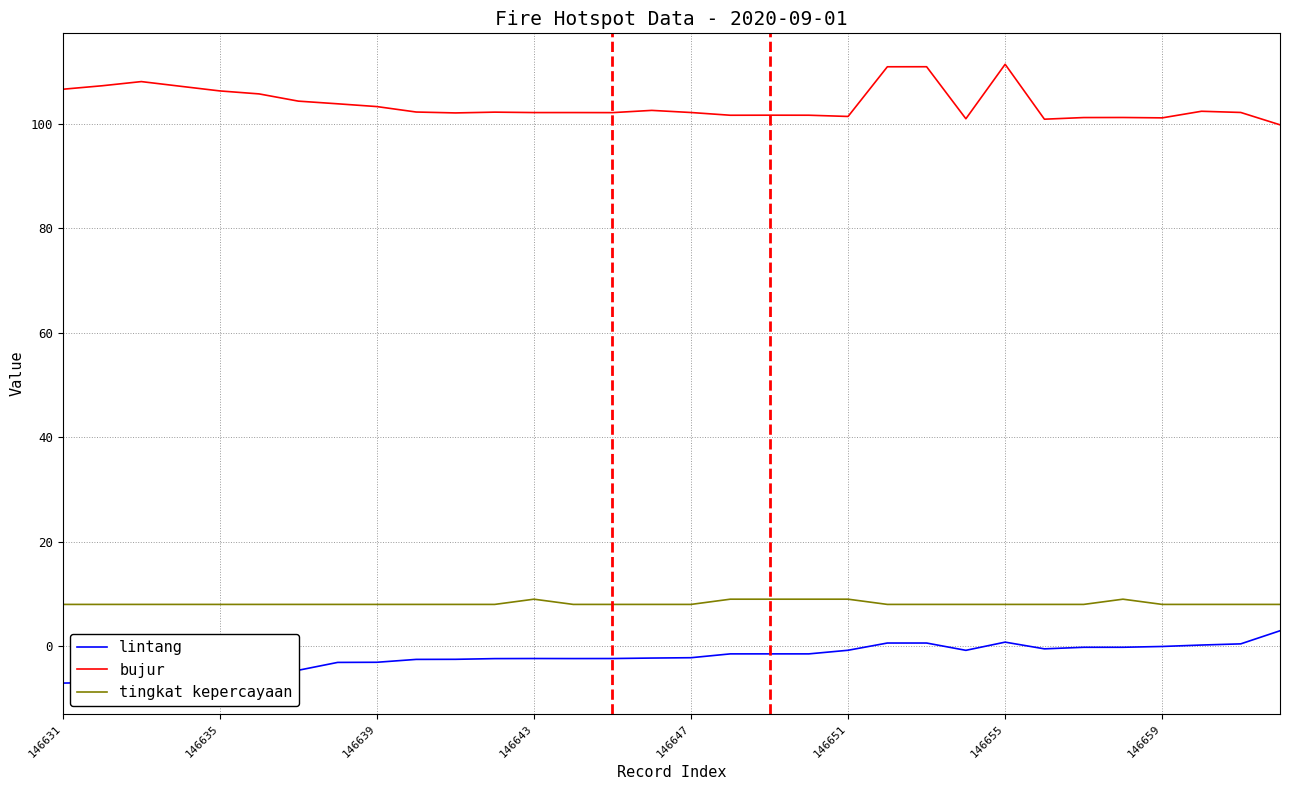

True or false: bujur and tingkat kepercayaan intersect in this chart.

False